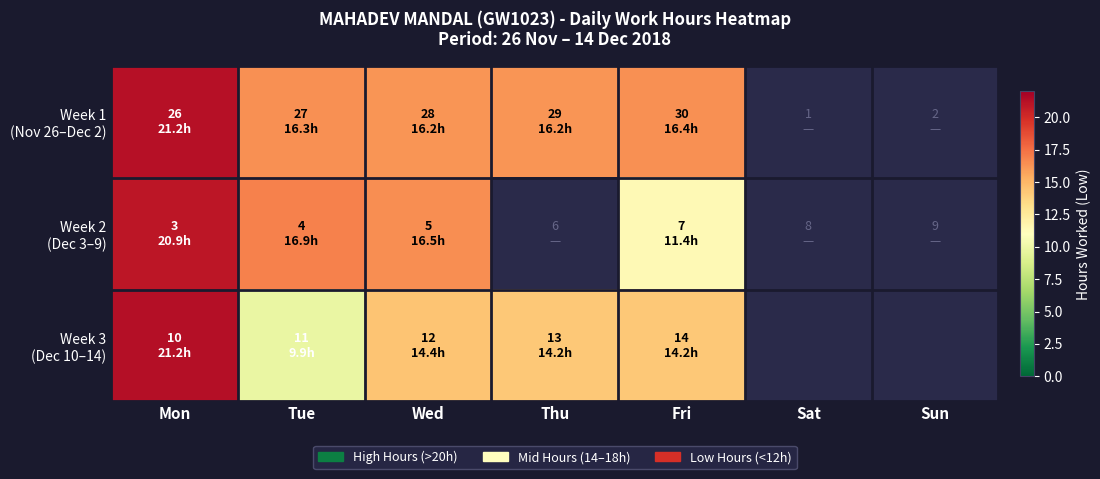

Read the Week 3 (Dec 10–14) value at Tue.

9.9